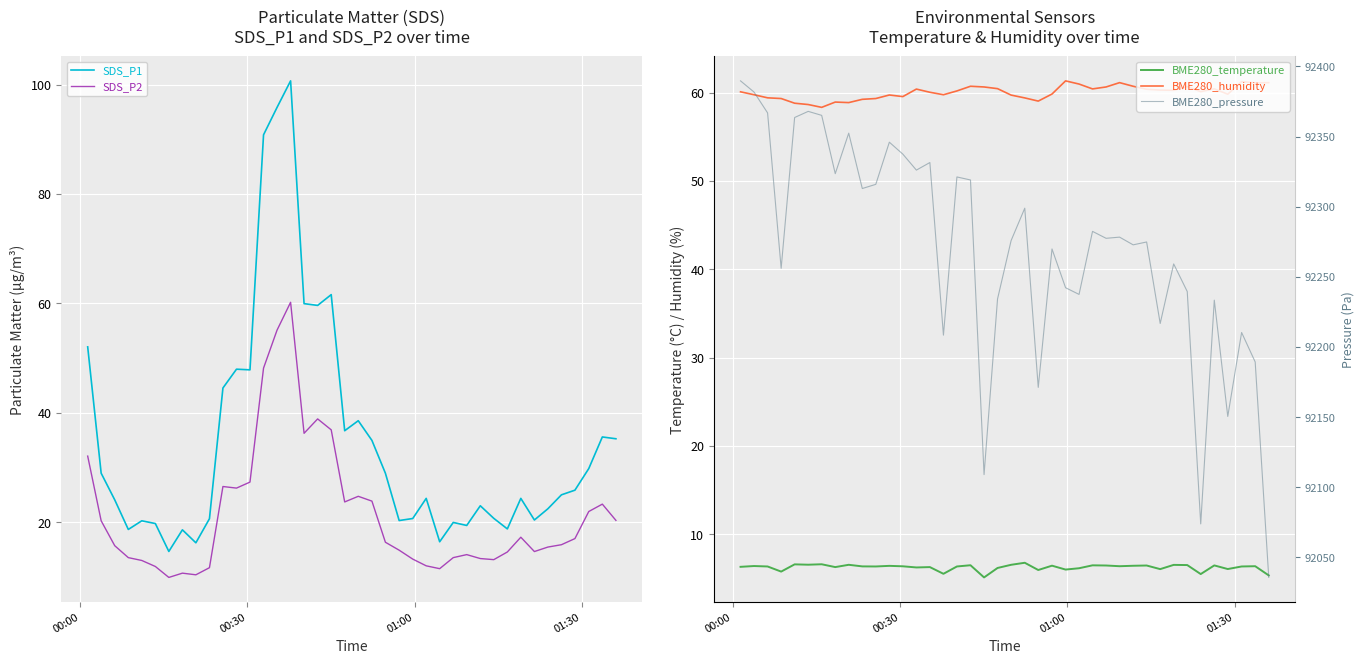

How many distinct data groups are displayed?

5